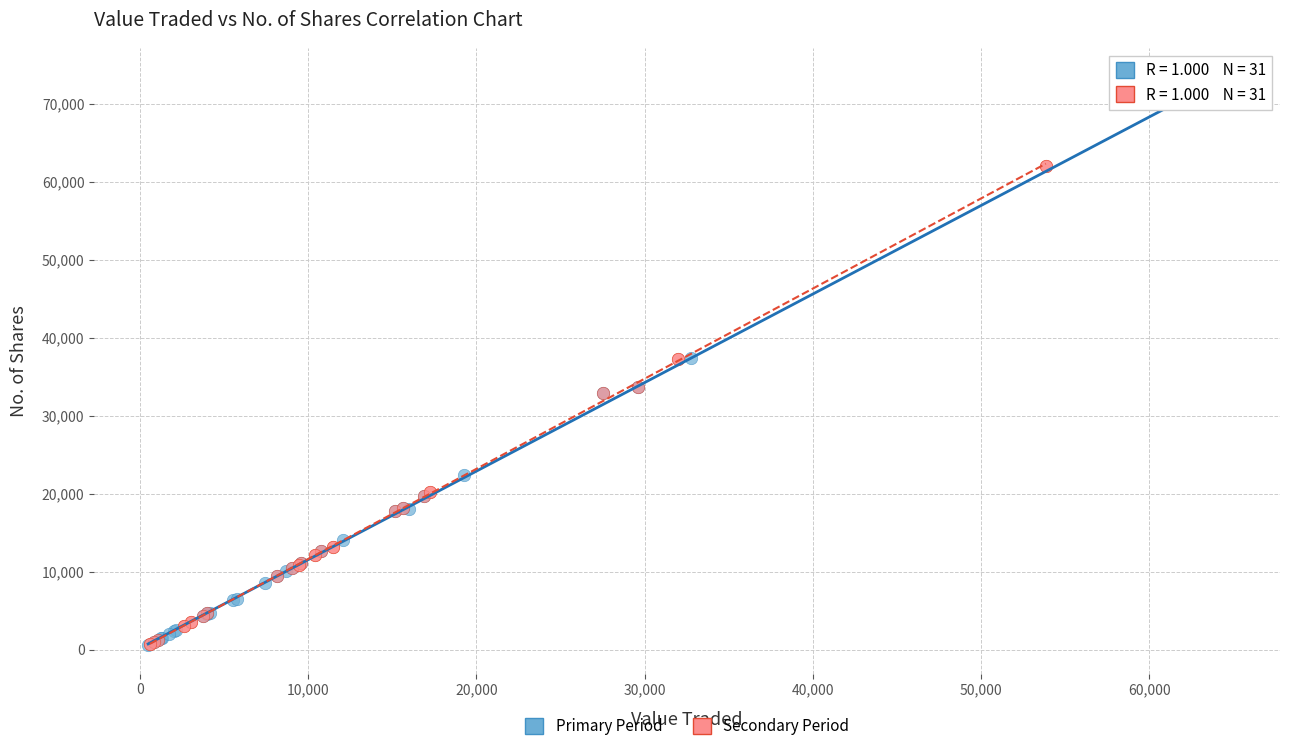

Which series has the widest spread of Y values?

Primary Period